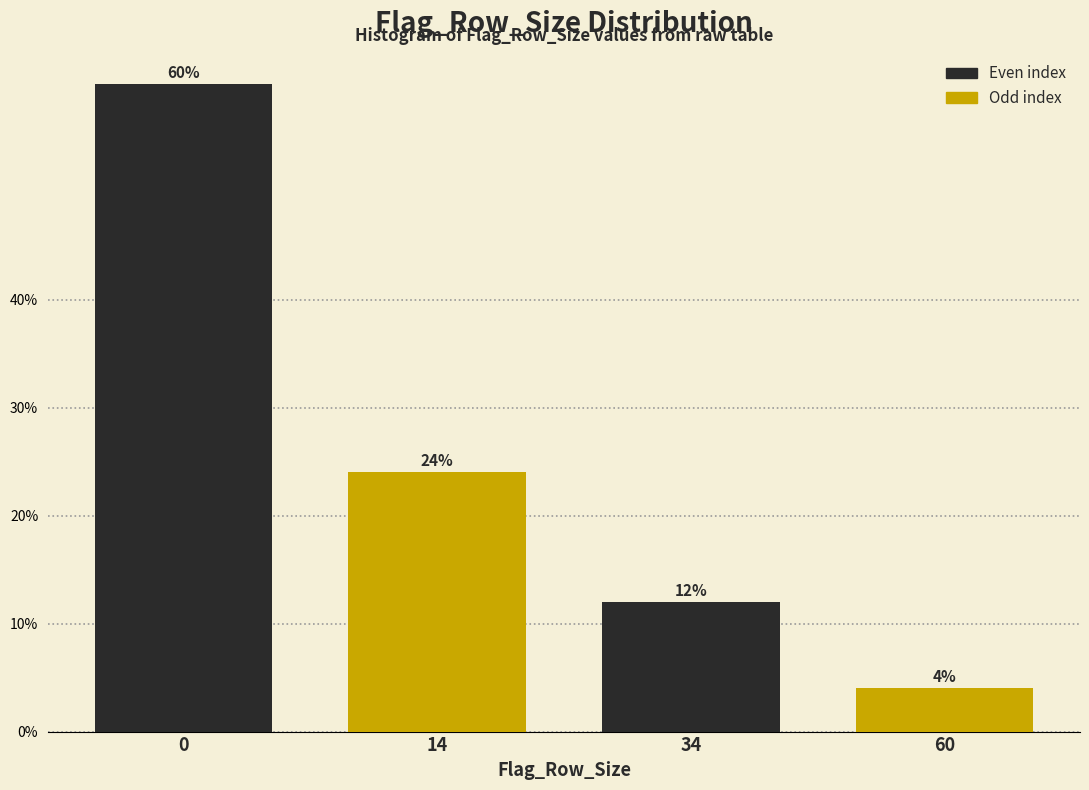

Reading left to right, what are all the values shown in this chart?

60	24	12	4